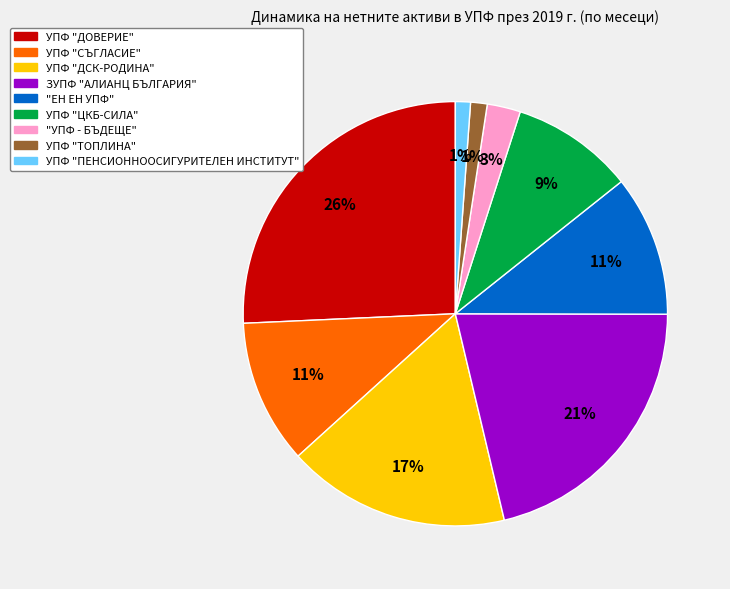

To the nearest percent, what percentage of the pie is УПФ "ДОВЕРИЕ"?

26%